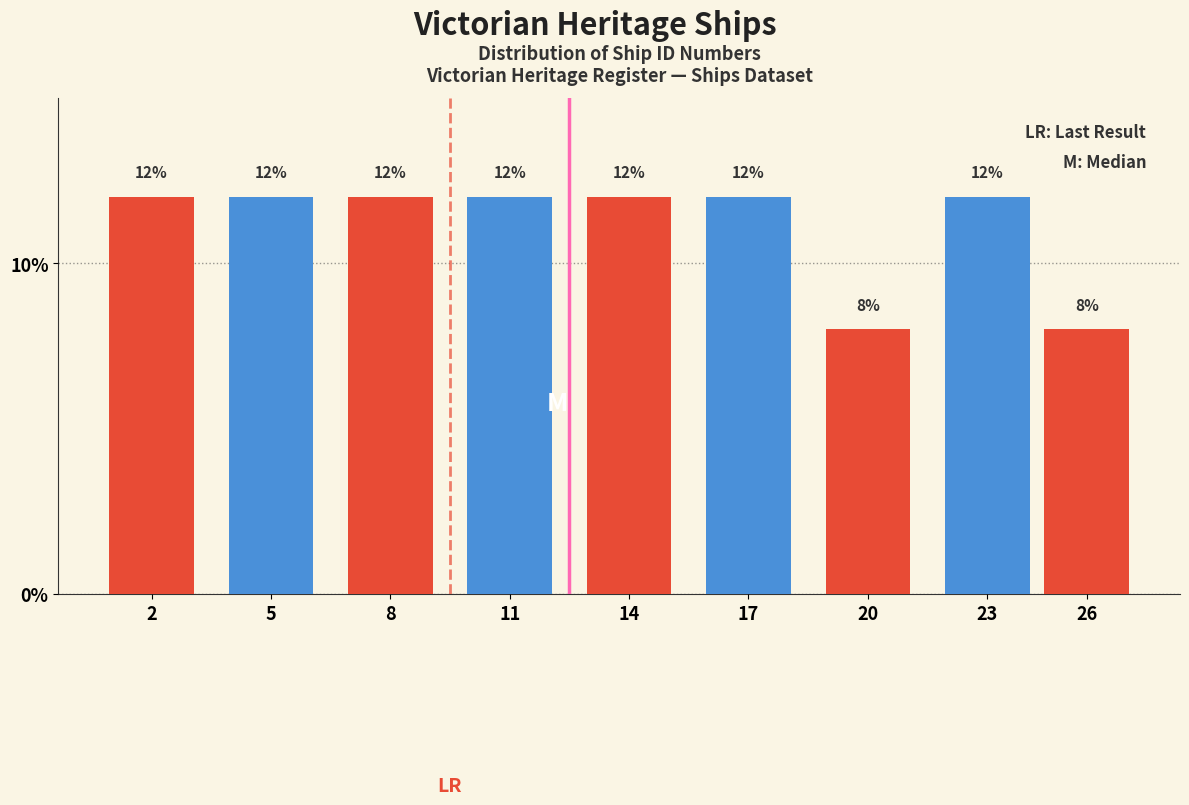

Reading left to right, what are all the values shown in this chart?

12	12	12	12	12	12	8	12	8